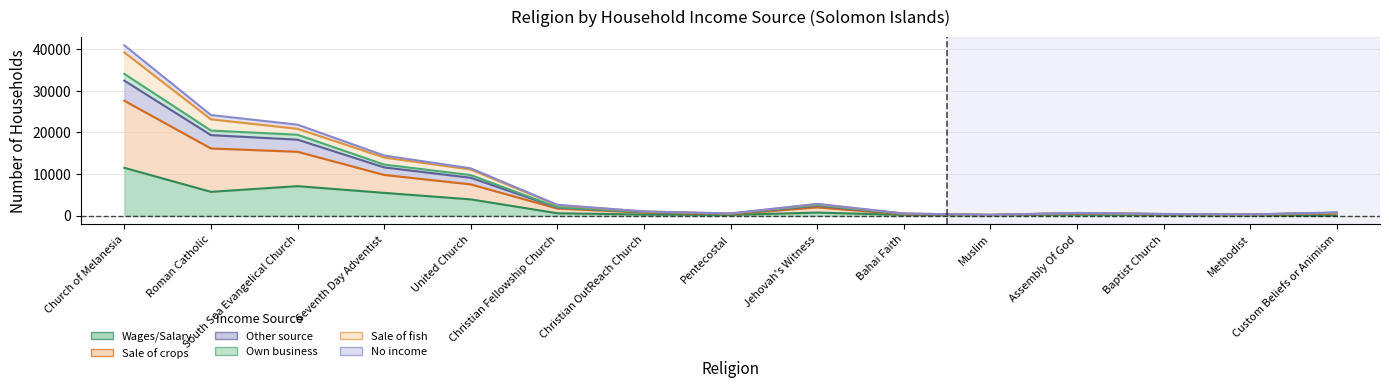

What is the minimum value for No income?

147